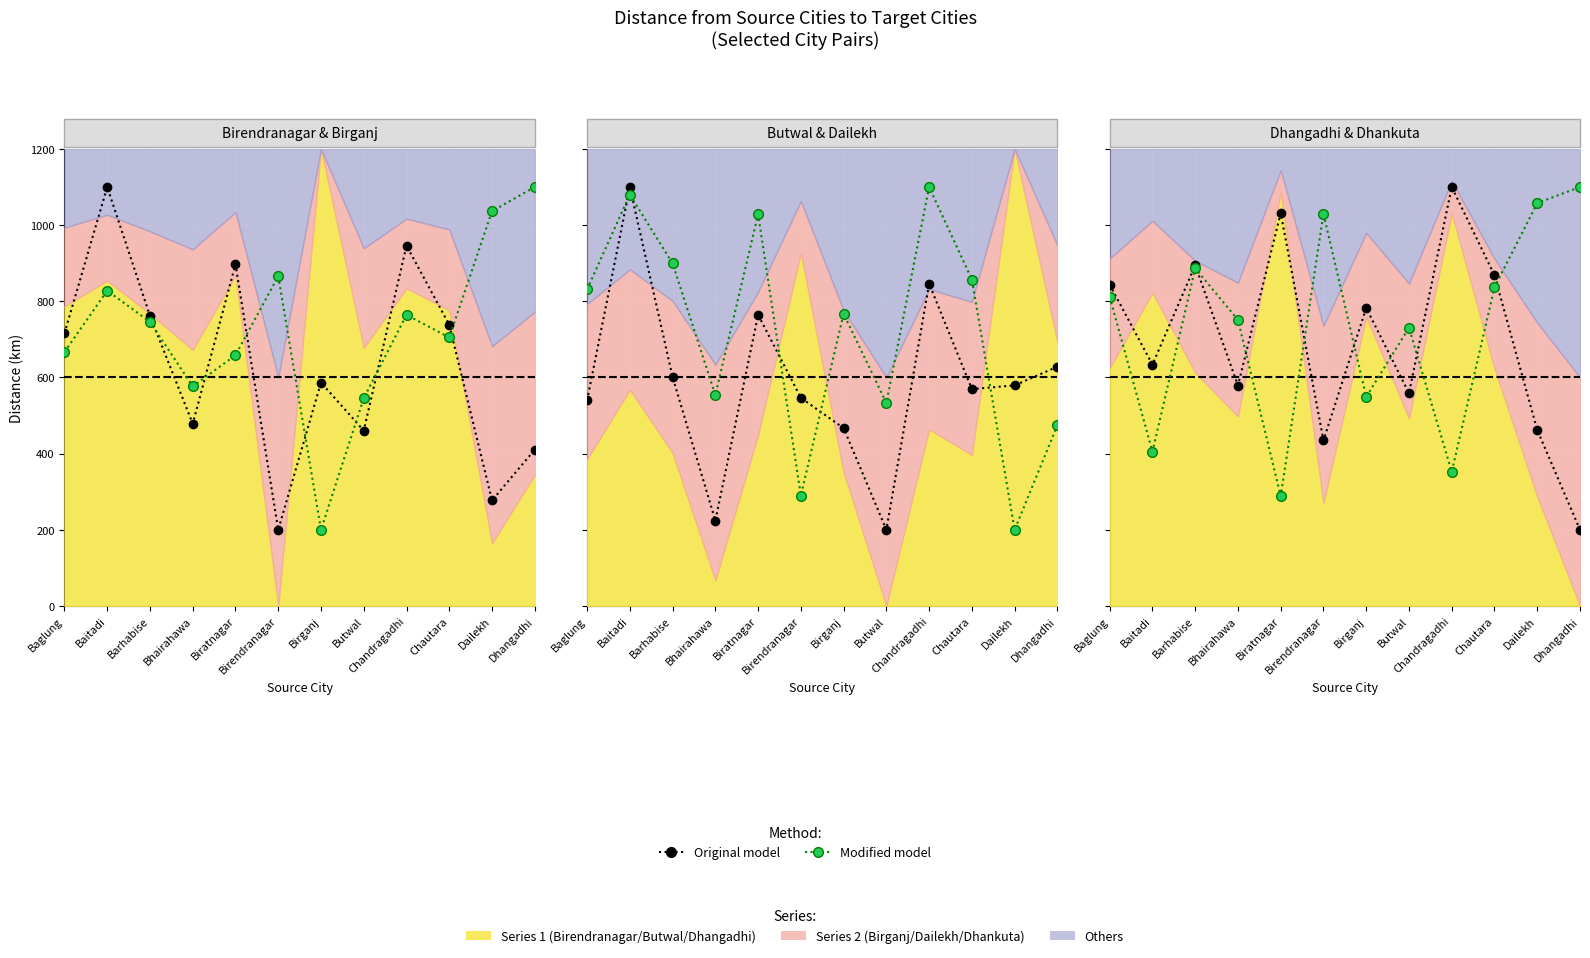

What is the difference between the maximum and minimum values in the Modified model series?

811.6